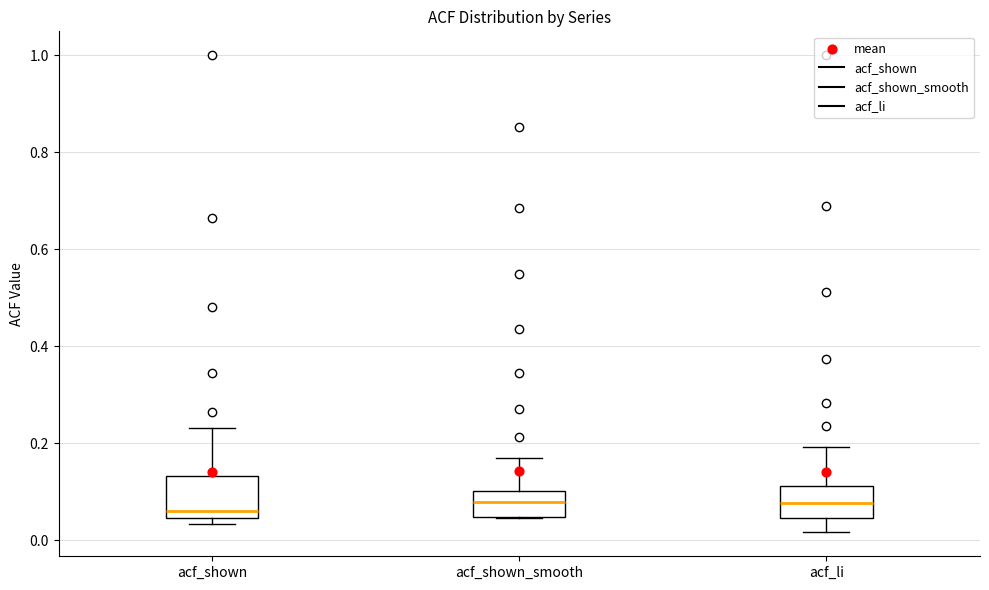

Where does the upper whisker of the box for acf_shown end on the y-axis? The values are not printed on the chart, so give them approximately, as read against the axis.

0.24